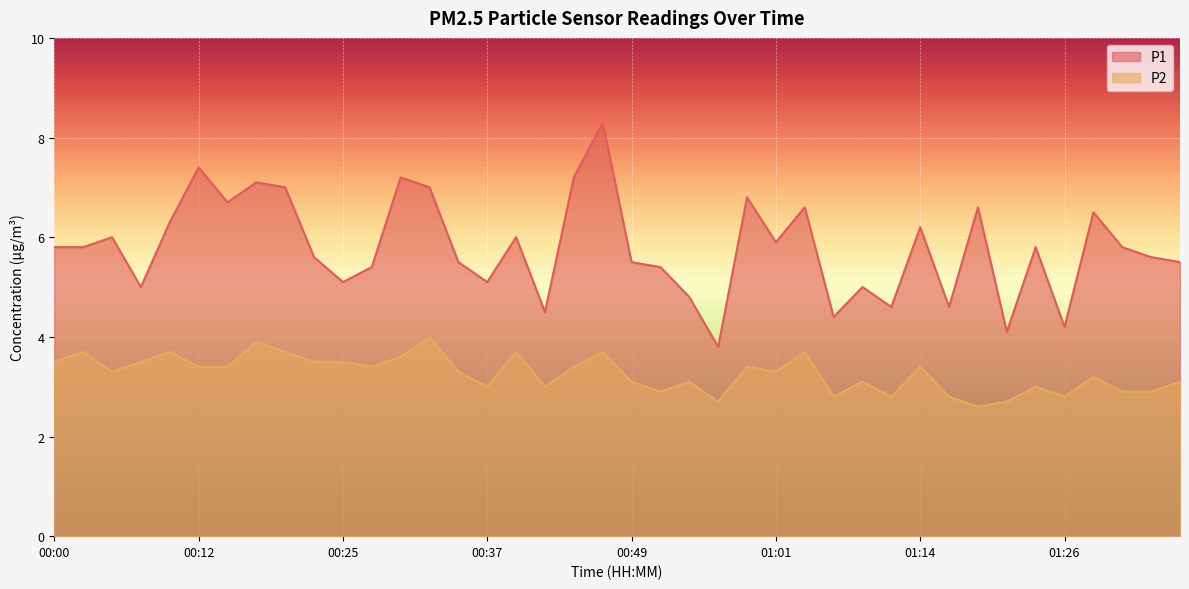

What is the label of the 10th point from the left?

00:22